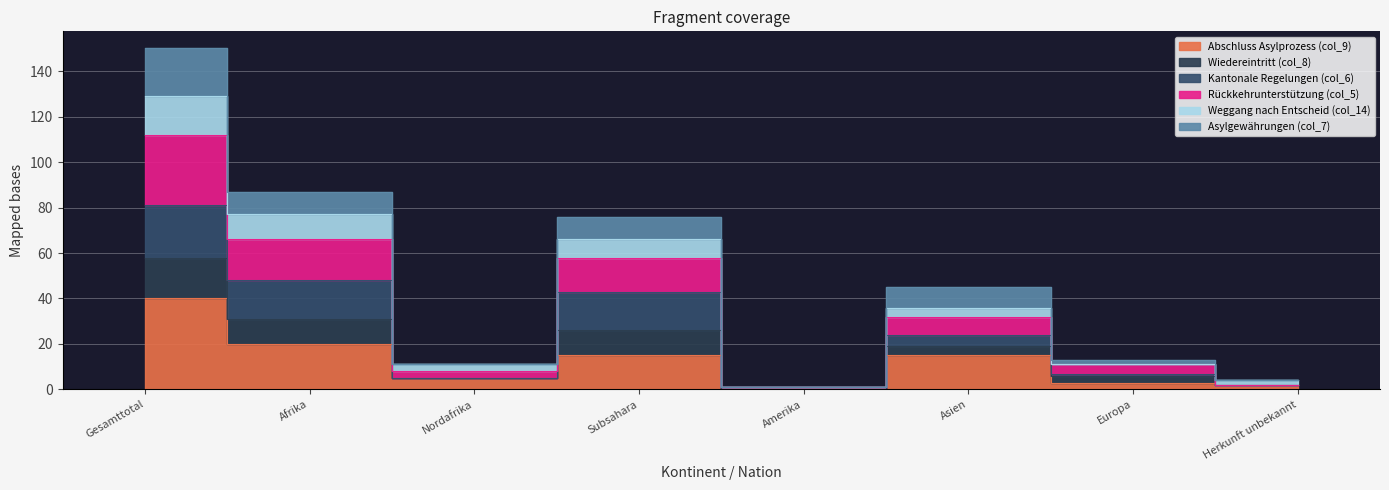

What is the label of the 7th point from the left?

Europa